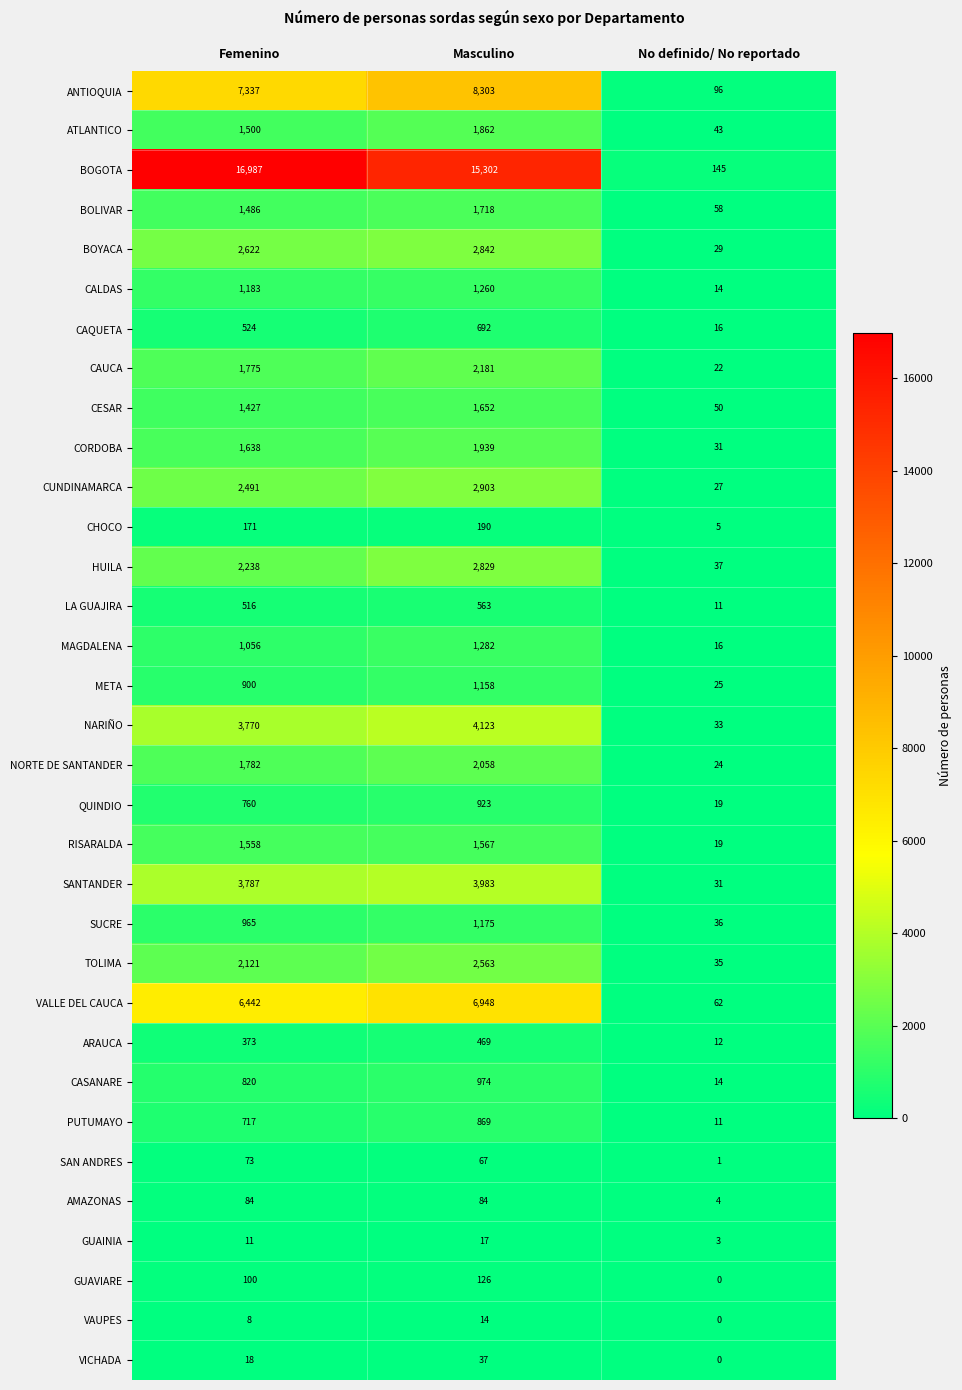

Count the SUCRE values in the range 36 to 1175.

3